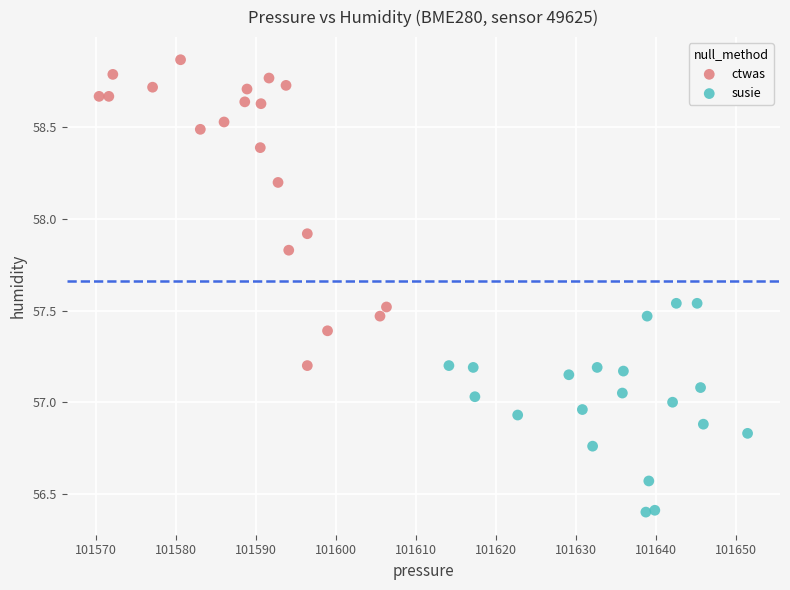

Which series contains the highest Y value?

ctwas